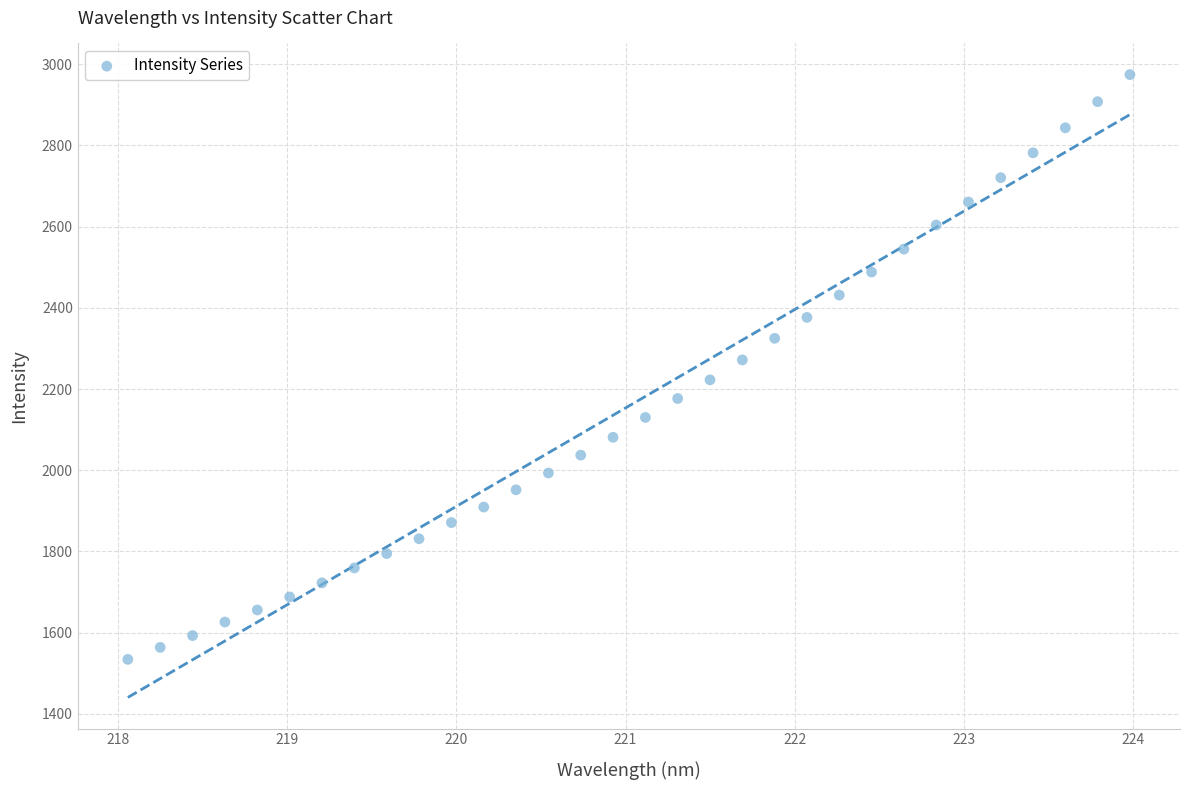

What is the range of Y values (max minus min)?

1440.7